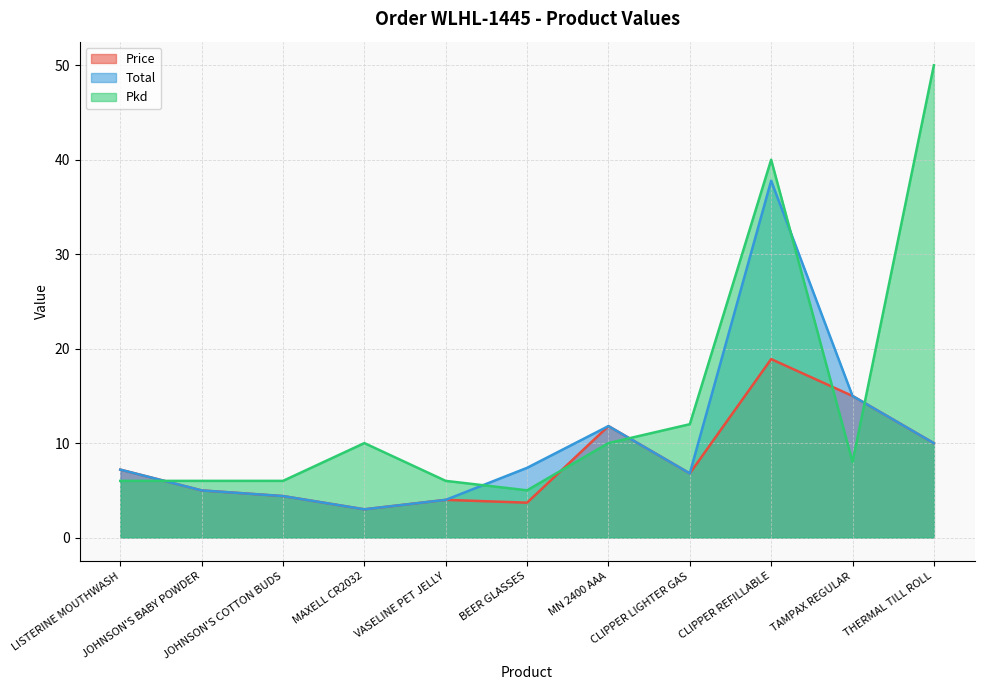

Reading right to left, list all the values displayed in this chart.

Price: THERMAL TILL ROLL=10.0	TAMPAX REGULAR=15.0	CLIPPER REFILLABLE=18.9	CLIPPER LIGHTER GAS=6.8	MN 2400 AAA=11.8	BEER GLASSES=3.7	VASELINE PET JELLY=4.0	MAXELL CR2032=3.0	JOHNSON'S COTTON BUDS=4.4	JOHNSON'S BABY POWDER=5.0	LISTERINE MOUTHWASH=7.2
Total: THERMAL TILL ROLL=10.0	TAMPAX REGULAR=15.0	CLIPPER REFILLABLE=37.8	CLIPPER LIGHTER GAS=6.8	MN 2400 AAA=11.8	BEER GLASSES=7.4	VASELINE PET JELLY=4.0	MAXELL CR2032=3.0	JOHNSON'S COTTON BUDS=4.4	JOHNSON'S BABY POWDER=5.0	LISTERINE MOUTHWASH=7.2
Pkd: THERMAL TILL ROLL=50.0	TAMPAX REGULAR=8.0	CLIPPER REFILLABLE=40.0	CLIPPER LIGHTER GAS=12.0	MN 2400 AAA=10.0	BEER GLASSES=5.0	VASELINE PET JELLY=6.0	MAXELL CR2032=10.0	JOHNSON'S COTTON BUDS=6.0	JOHNSON'S BABY POWDER=6.0	LISTERINE MOUTHWASH=6.0